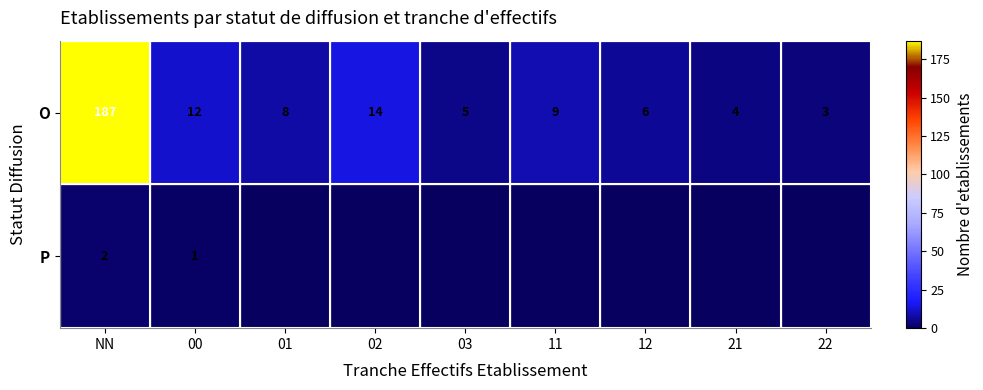

What is the difference between the O values at 22 and 21?

1